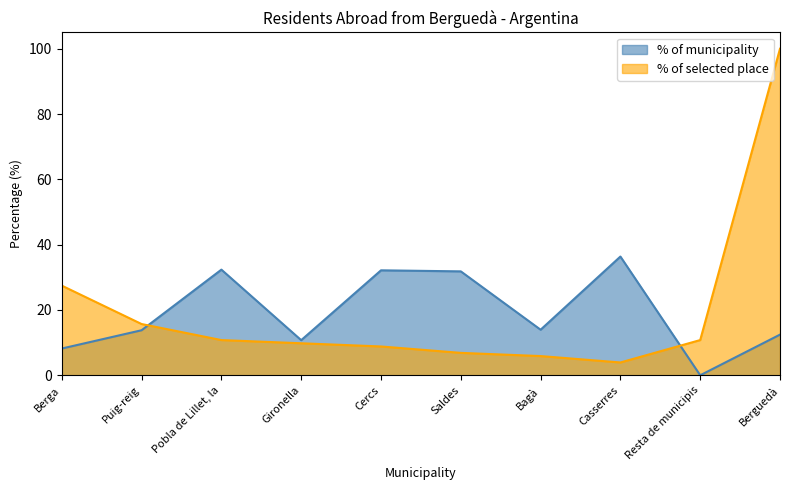

At which category is the sum across all series the highest?

Berguedà